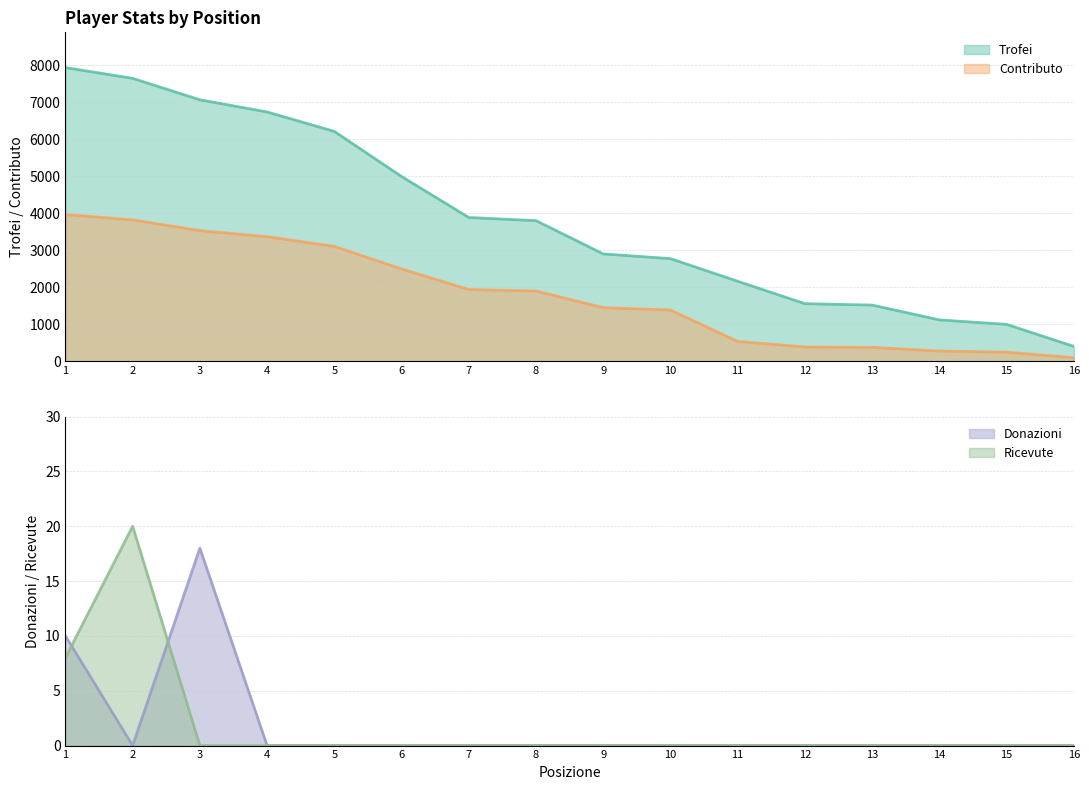

What is the maximum value shown in the chart?

7931